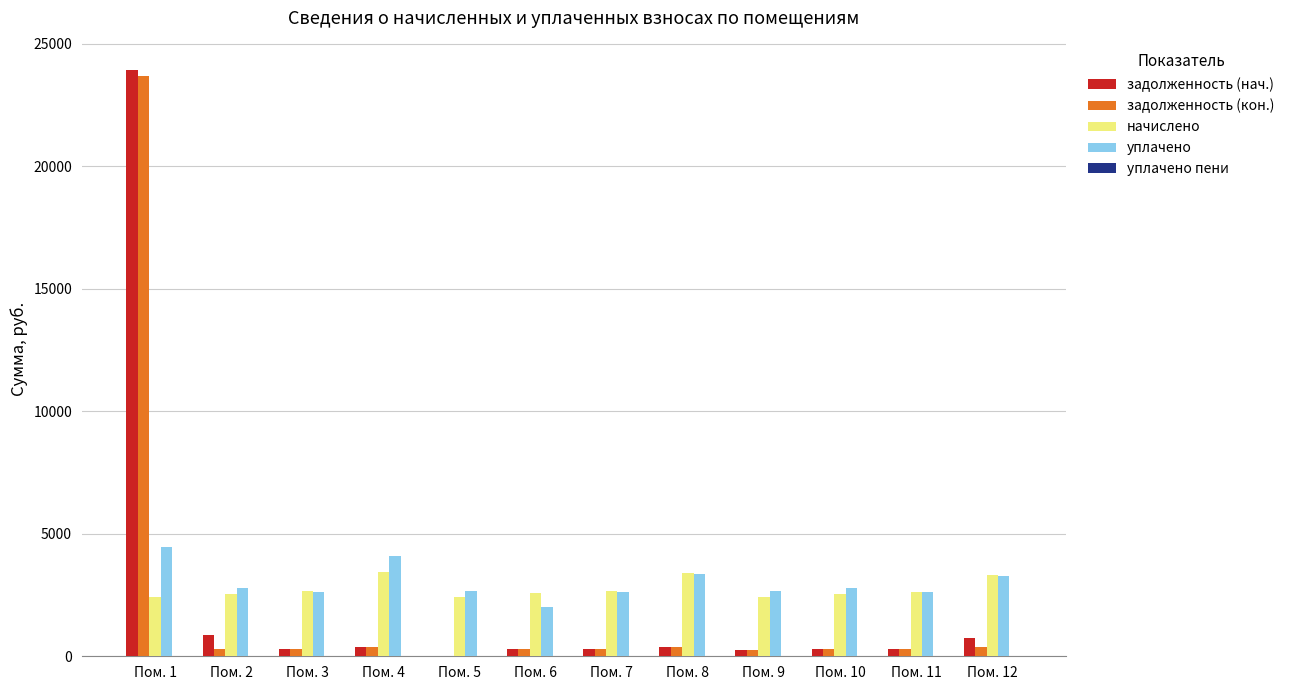

At which category is the sum across all series the highest?

Пом. 1